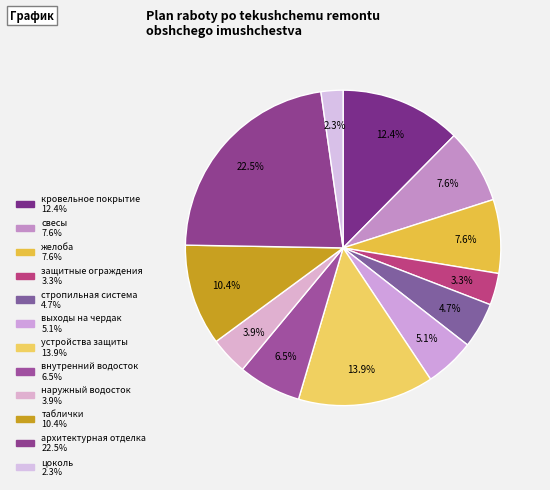

Count the number of slices in the pie.

12